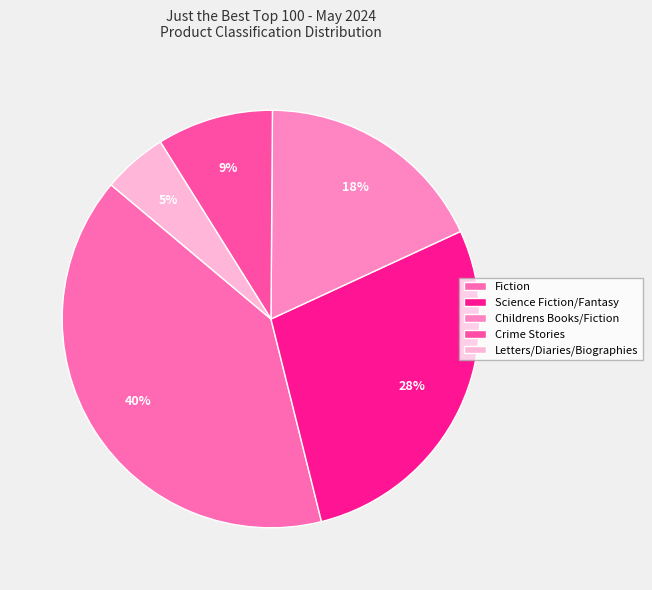

To the nearest percent, what is the difference between the largest and smallest slice percentages?

35%